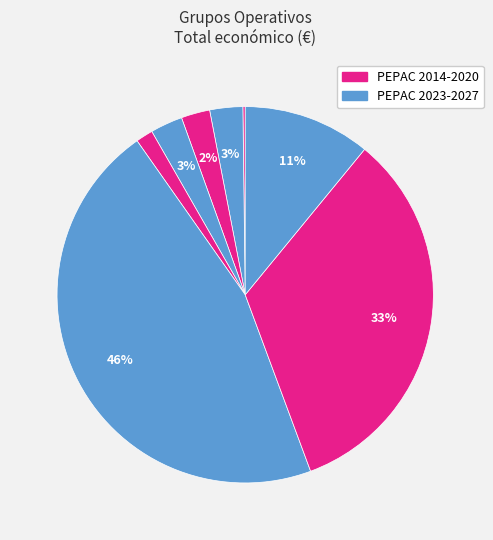

Is there a majority slice in this chart?

No